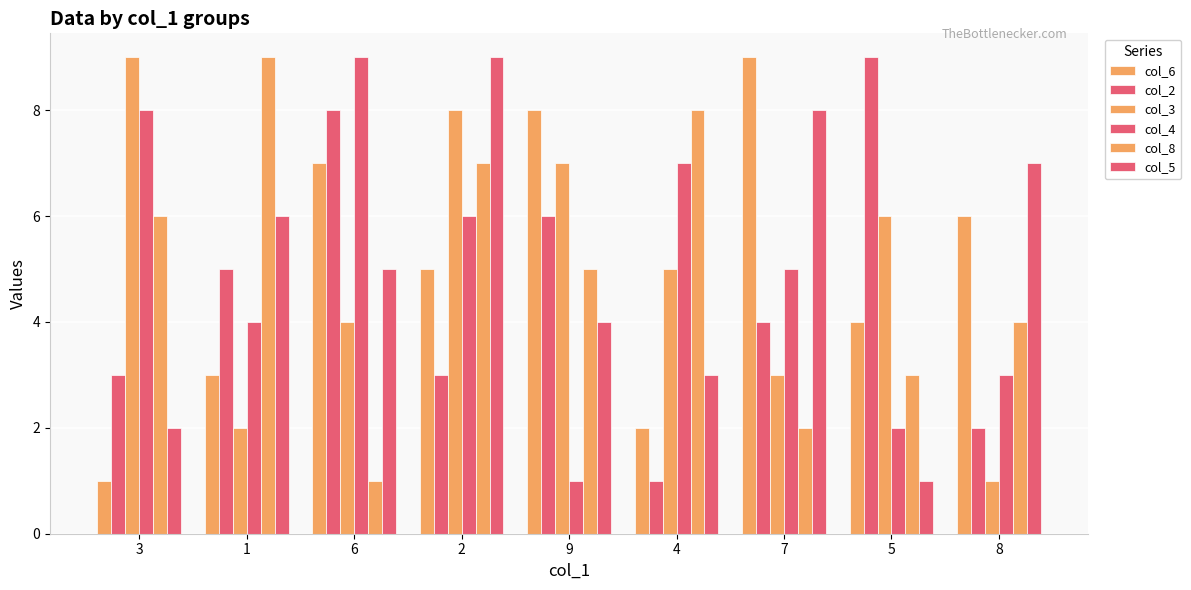

How many categories are shown in the chart?

9